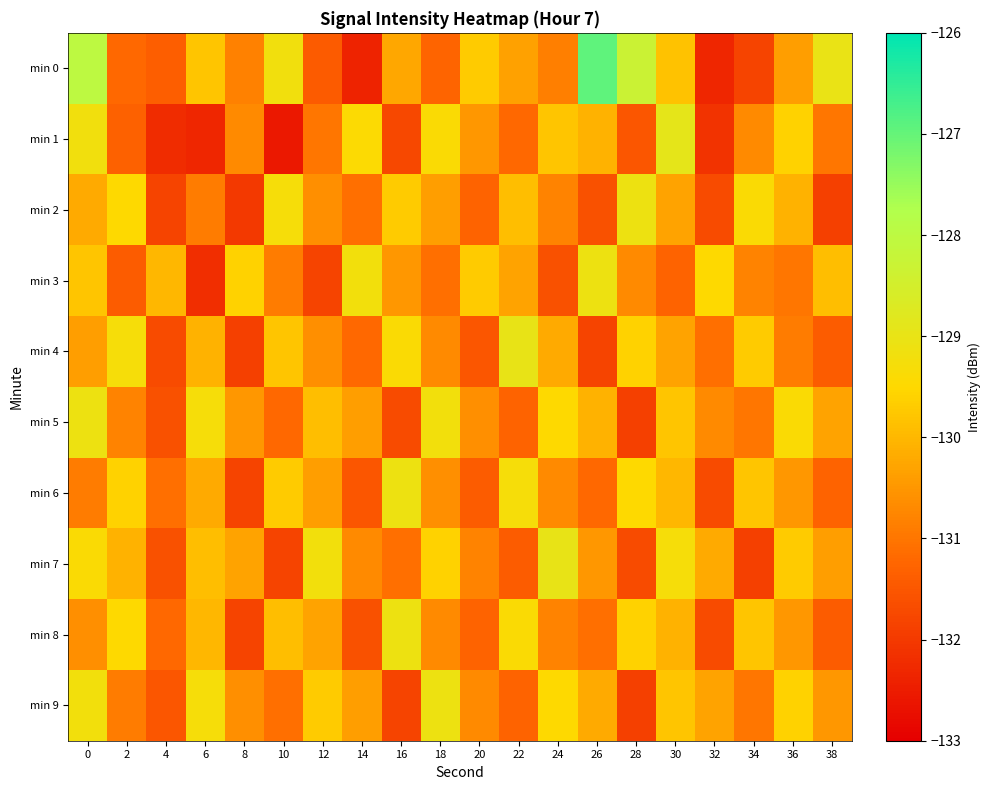

At 36, list the series in order from smallest to largest.

min 3, min 4, min 6, min 8, min 0, min 2, min 7, min 1, min 9, min 5